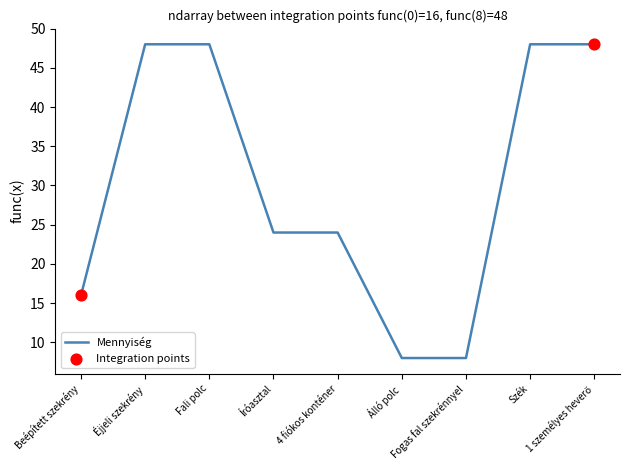

What is the change in value from 4 fiókos konténer to Szék?

+24